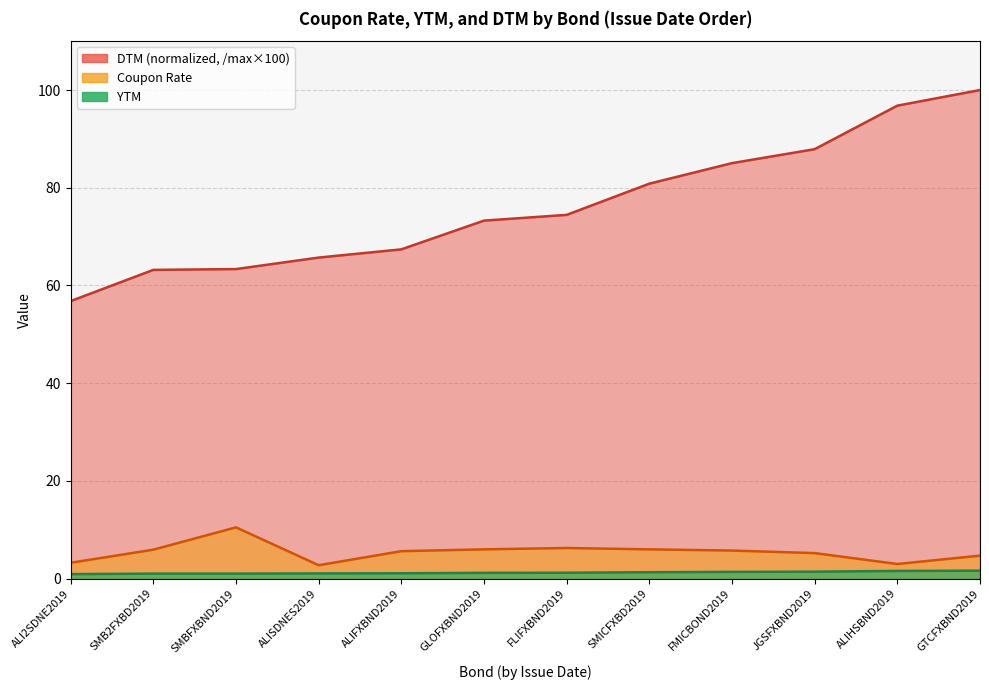

Reading left to right, transcribe all the data shown in this chart.

DTM: ALI2SDNE2019=56.8	SMB2FXBD2019=63.2	SMBFXBND2019=63.4	ALISDNES2019=65.7	ALIFXBND2019=67.4	GLOFXBND2019=73.3	FLIFXBND2019=74.5	SMICFXBD2019=80.8	FMICBOND2019=85.0	JGSFXBND2019=87.9	ALIHSBND2019=96.8	GTCFXBND2019=100.0
Coupon Rate: ALI2SDNE2019=3.2	SMB2FXBD2019=5.9	SMBFXBND2019=10.5	ALISDNES2019=2.8	ALIFXBND2019=5.6	GLOFXBND2019=6.0	FLIFXBND2019=6.3	SMICFXBD2019=6.0	FMICBOND2019=5.8	JGSFXBND2019=5.2	ALIHSBND2019=3.0	GTCFXBND2019=4.7
YTM: ALI2SDNE2019=0.9	SMB2FXBD2019=1.0	SMBFXBND2019=1.0	ALISDNES2019=1.1	ALIFXBND2019=1.1	GLOFXBND2019=1.2	FLIFXBND2019=1.2	SMICFXBD2019=1.3	FMICBOND2019=1.4	JGSFXBND2019=1.4	ALIHSBND2019=1.6	GTCFXBND2019=1.6